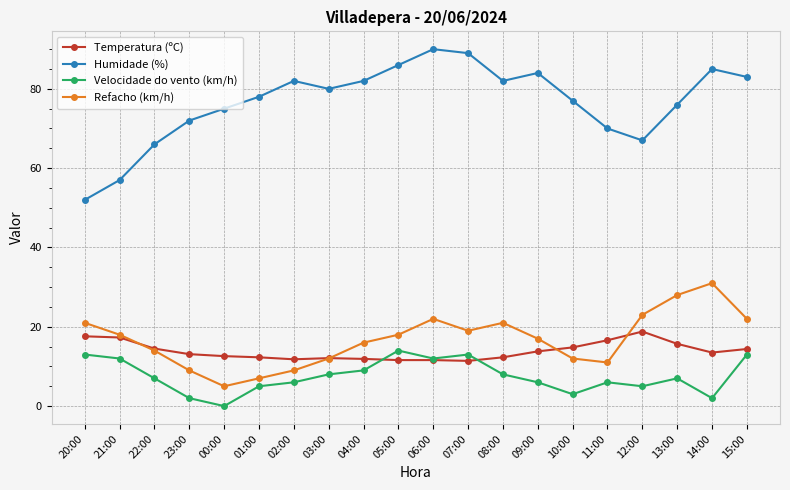

What is the label of the 20th point from the right?

20:00